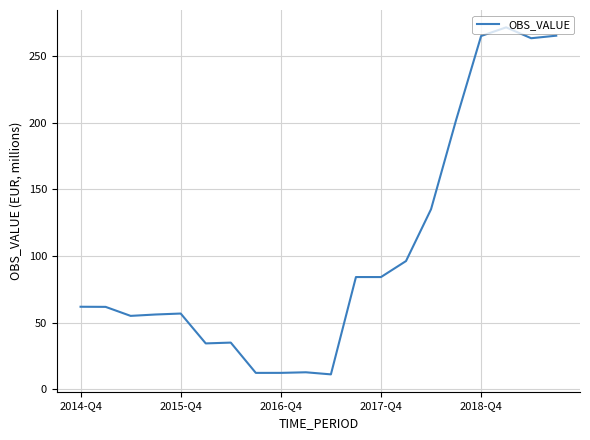

What is the difference between the maximum and minimum values?

260.5